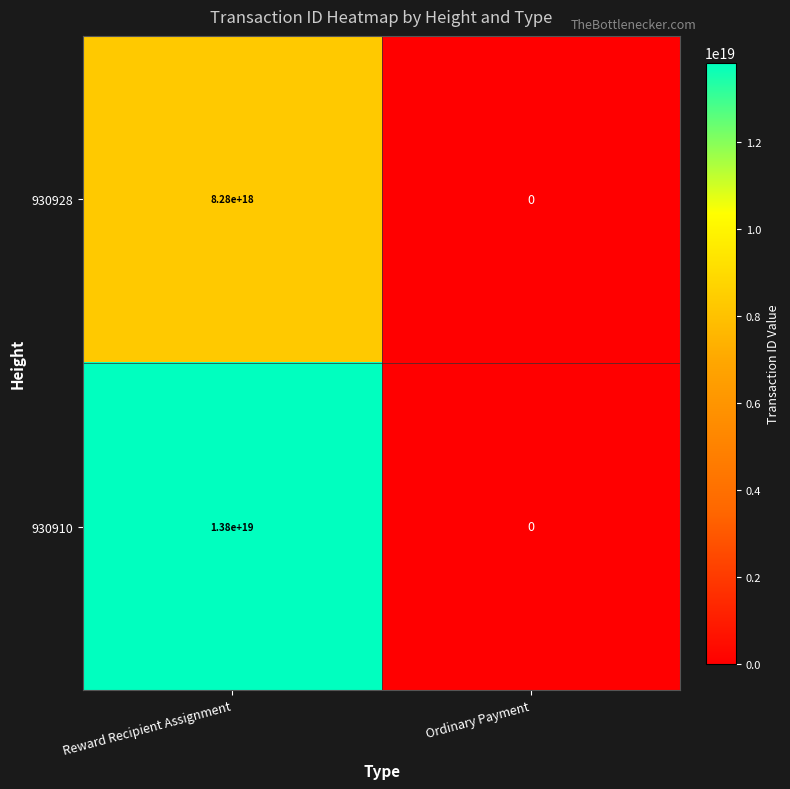

Which series has the largest total across all categories?

930910